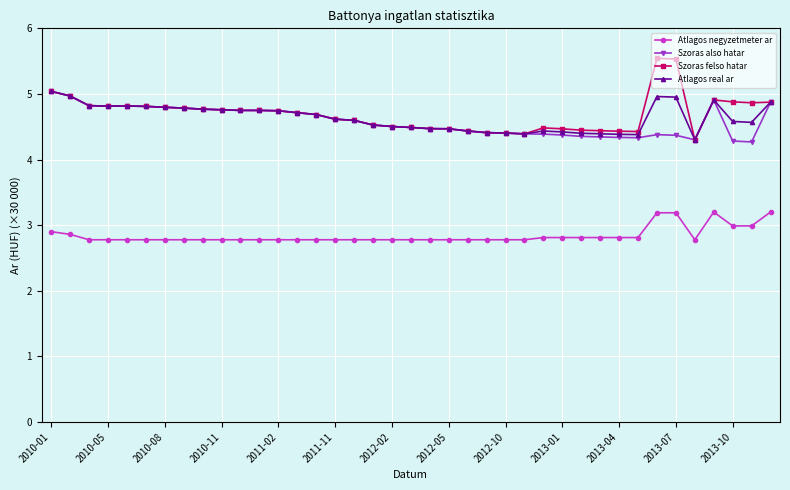

Which series has the largest range (max minus min)?

Szoras felso hatar